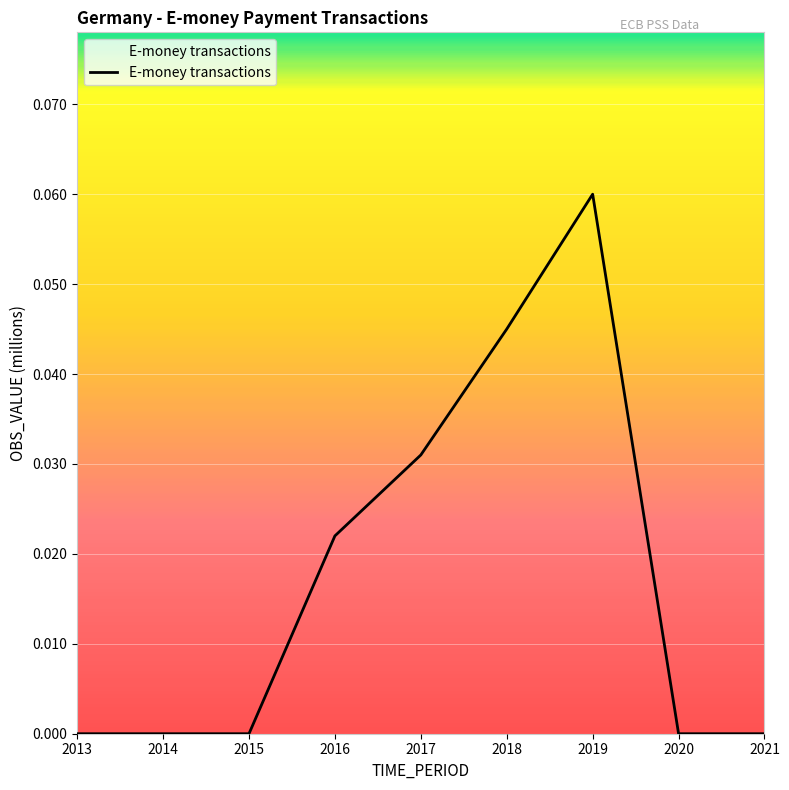

Between 2016 and 2020, which is larger?

2016